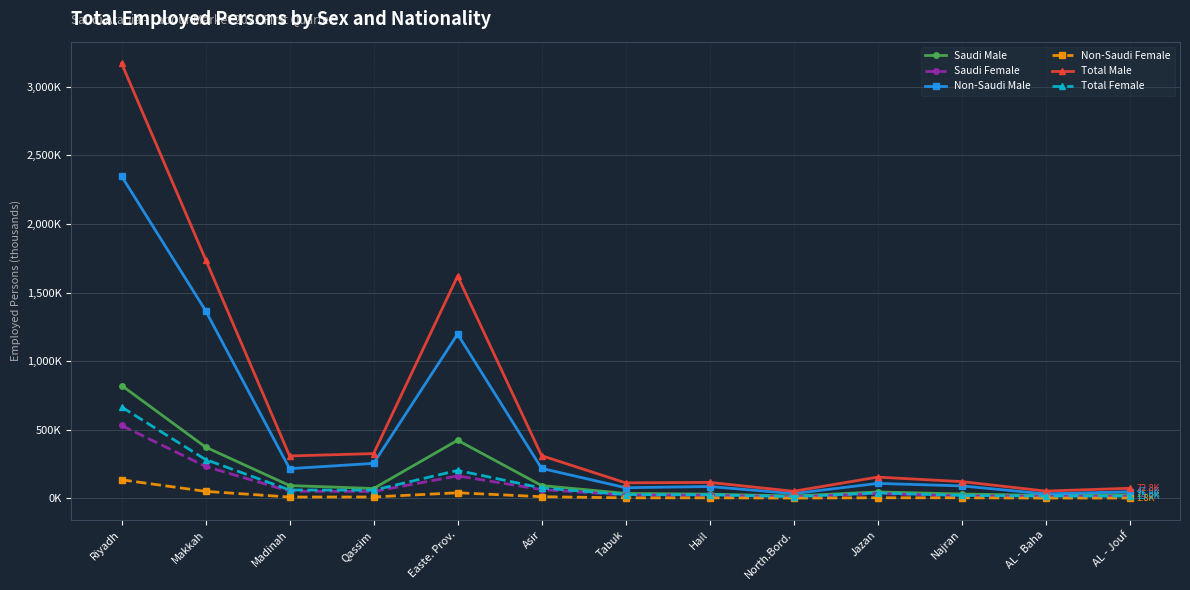

Reading left to right, list all the values displayed in this chart.

Saudi Male: Riyadh=822.4	Makkah=373.0	Madinah=92.7	Qassim=71.2	Easte. Prov.=423.1	Asir=92.7	Tabuk=35.5	Hail=30.0	North.Bord.=16.9	Jazan=46.1	Najran=31.3	AL - Baha=20.7	AL - Jouf=25.3
Saudi Female: Riyadh=530.7	Makkah=232.0	Madinah=51.5	Qassim=49.3	Easte. Prov.=163.1	Asir=63.5	Tabuk=23.6	Hail=21.7	North.Bord.=9.9	Jazan=34.5	Najran=17.0	AL - Baha=14.2	AL - Jouf=14.2
Non-Saudi Male: Riyadh=2349.0	Makkah=1368.2	Madinah=215.9	Qassim=254.6	Easte. Prov.=1196.9	Asir=218.0	Tabuk=76.9	Hail=85.7	North.Bord.=33.9	Jazan=108.3	Najran=90.3	AL - Baha=31.8	AL - Jouf=47.6
Non-Saudi Female: Riyadh=134.7	Makkah=50.3	Madinah=9.0	Qassim=9.5	Easte. Prov.=40.1	Asir=11.4	Tabuk=3.1	Hail=3.3	North.Bord.=1.4	Jazan=3.8	Najran=3.4	AL - Baha=1.5	AL - Jouf=1.8
Total Male: Riyadh=3171.3	Makkah=1741.2	Madinah=308.5	Qassim=325.7	Easte. Prov.=1620.0	Asir=310.7	Tabuk=112.5	Hail=115.8	North.Bord.=50.8	Jazan=154.4	Najran=121.6	AL - Baha=52.5	AL - Jouf=72.8
Total Female: Riyadh=665.4	Makkah=282.3	Madinah=60.5	Qassim=58.7	Easte. Prov.=203.2	Asir=74.9	Tabuk=26.6	Hail=25.0	North.Bord.=11.3	Jazan=38.3	Najran=20.4	AL - Baha=15.7	AL - Jouf=15.9